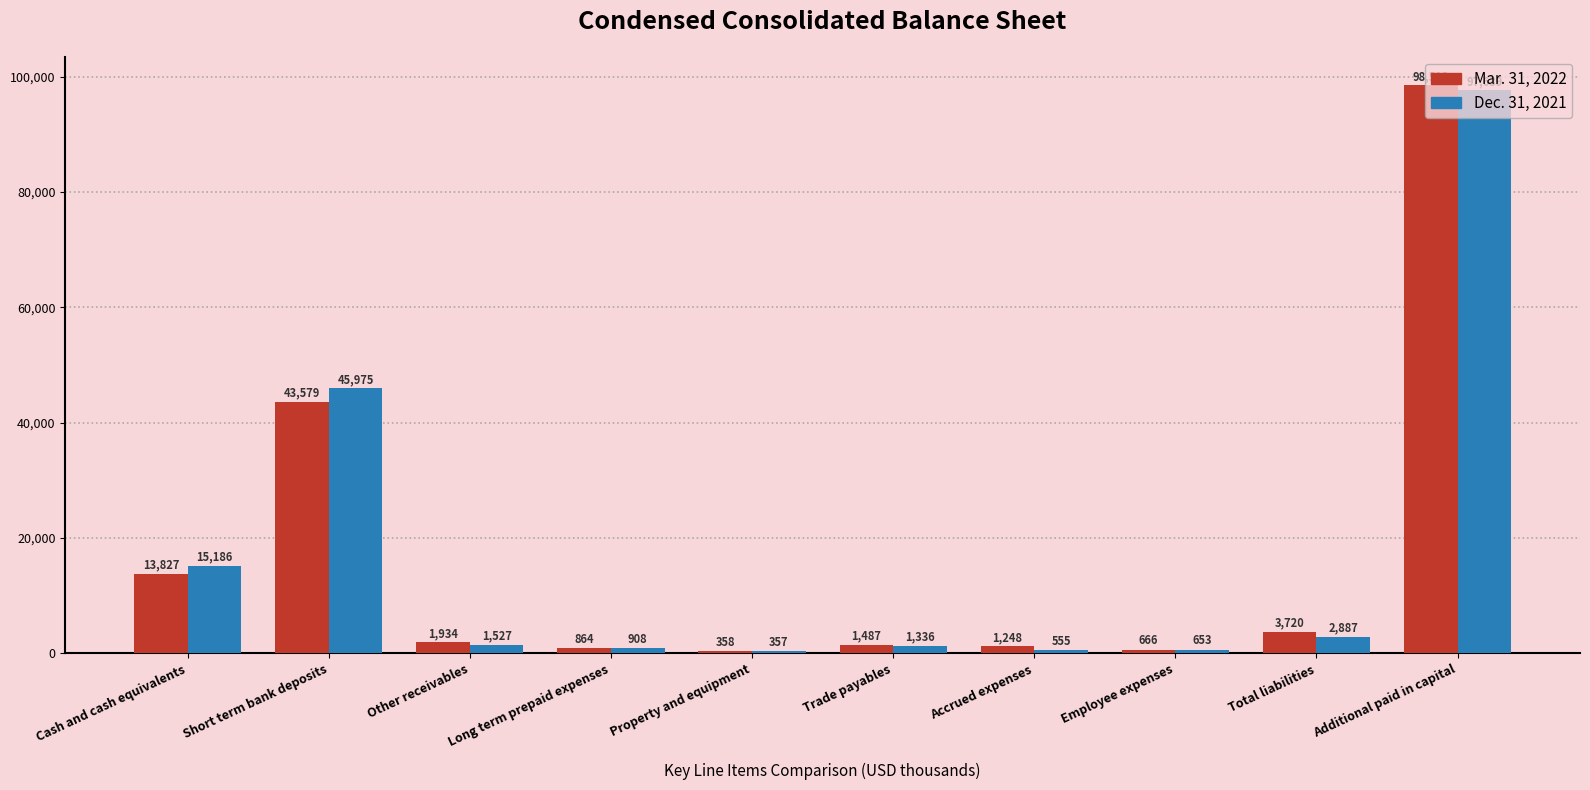

List the labels in order of Mar. 31, 2022 value, smallest first.

Property and equipment, Employee expenses, Long term prepaid expenses, Accrued expenses, Trade payables, Other receivables, Total liabilities, Cash and cash equivalents, Short term bank deposits, Additional paid in capital